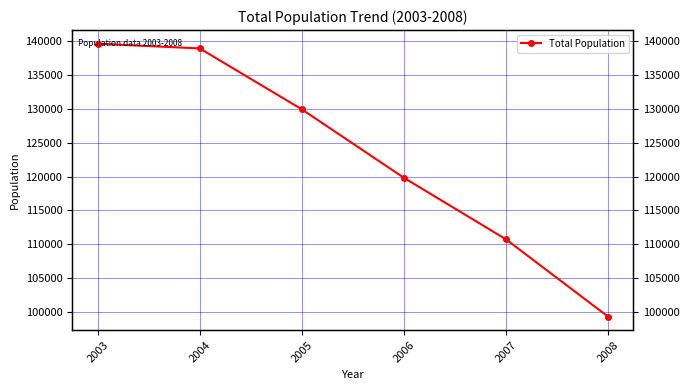

What is the change in value from 2005 to 2006?

-10117